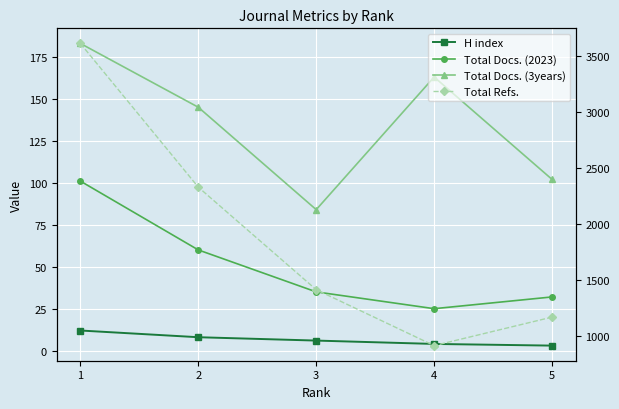

How many lines are shown in the chart?

4